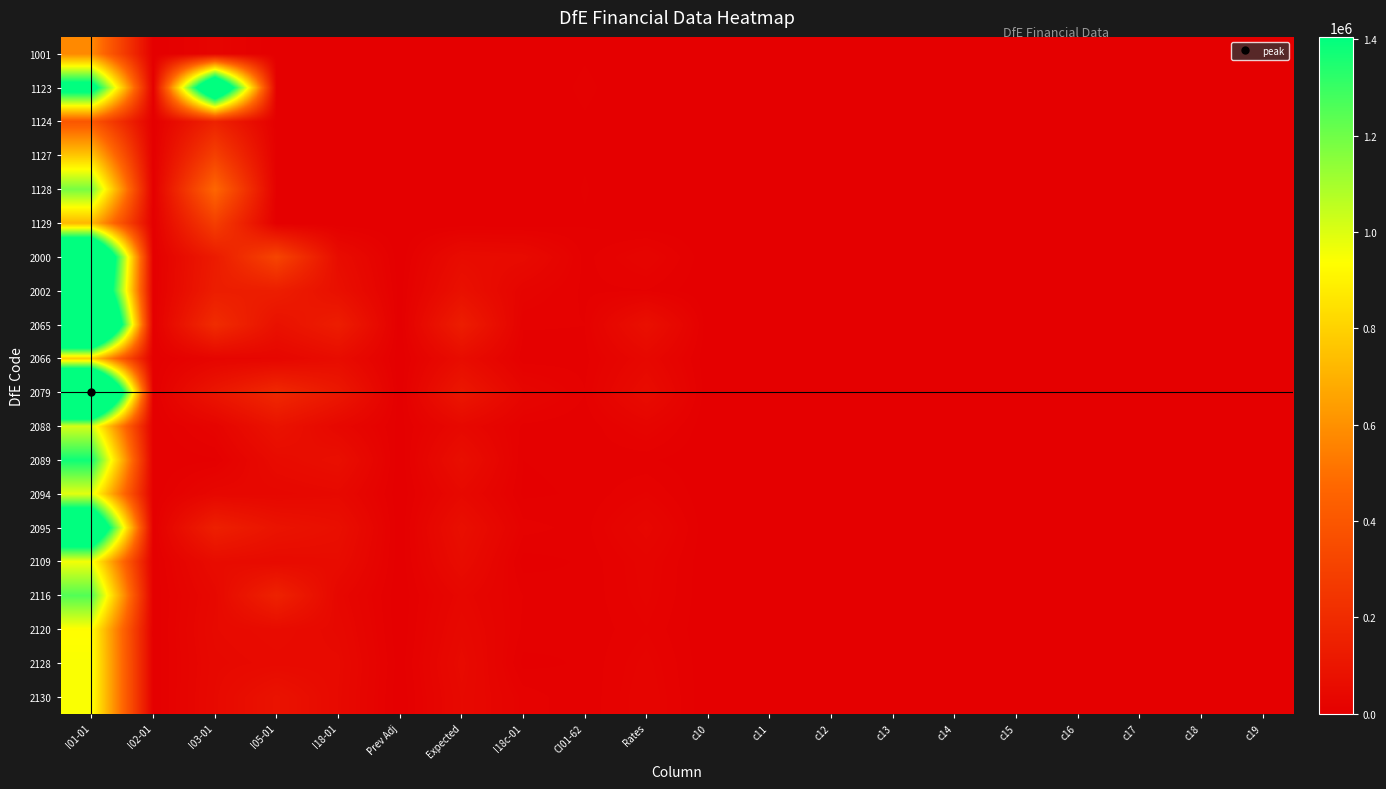

Reading left to right, what are all the values shown in this chart?

1001: I01-01=578719.5	I02-01=0.0	I03-01=22113.1	I05-01=0.0	I18-01=0.0	Prev Adj=0.0	Expected=0.0	I18c-01=0.0	CI01-62=4776.2	Rates=0.0	c10=0.0	c11=0.0	c12=0.0	c13=0.0	c14=0.0	c15=0.0	c16=0.0	c17=0.0	c18=0.0	c19=0.0
1123: I01-01=1558233.2	I02-01=0.0	I03-01=2019004.8	I05-01=0.0	I18-01=0.0	Prev Adj=0.0	Expected=0.0	I18c-01=0.0	CI01-62=6860.3	Rates=0.0	c10=0.0	c11=0.0	c12=0.0	c13=0.0	c14=0.0	c15=0.0	c16=0.0	c17=0.0	c18=0.0	c19=0.0
1124: I01-01=398766.4	I02-01=0.0	I03-01=156878.0	I05-01=1600.0	I18-01=0.0	Prev Adj=0.0	Expected=0.0	I18c-01=0.0	CI01-62=4835.3	Rates=0.0	c10=0.0	c11=0.0	c12=0.0	c13=0.0	c14=0.0	c15=0.0	c16=0.0	c17=0.0	c18=0.0	c19=0.0
1127: I01-01=765268.7	I02-01=0.0	I03-01=295564.5	I05-01=2800.0	I18-01=0.0	Prev Adj=0.0	Expected=0.0	I18c-01=0.0	CI01-62=4961.9	Rates=0.0	c10=0.0	c11=0.0	c12=0.0	c13=0.0	c14=0.0	c15=0.0	c16=0.0	c17=0.0	c18=0.0	c19=0.0
1128: I01-01=1184729.3	I02-01=0.0	I03-01=469355.7	I05-01=3600.0	I18-01=0.0	Prev Adj=0.0	Expected=0.0	I18c-01=0.0	CI01-62=5898.4	Rates=0.0	c10=0.0	c11=0.0	c12=0.0	c13=0.0	c14=0.0	c15=0.0	c16=0.0	c17=0.0	c18=0.0	c19=0.0
1129: I01-01=718071.8	I02-01=0.0	I03-01=288007.6	I05-01=400.0	I18-01=0.0	Prev Adj=0.0	Expected=0.0	I18c-01=0.0	CI01-62=5037.8	Rates=0.0	c10=0.0	c11=0.0	c12=0.0	c13=0.0	c14=0.0	c15=0.0	c16=0.0	c17=0.0	c18=0.0	c19=0.0
2000: I01-01=2303797.0	I02-01=0.0	I03-01=126424.3	I05-01=316755.0	I18-01=59273.0	Prev Adj=0.0	Expected=56336.0	I18c-01=50336.2	CI01-62=8646.2	Rates=24576.0	c10=0.0	c11=0.0	c12=0.0	c13=0.0	c14=0.0	c15=0.0	c16=0.0	c17=0.0	c18=0.0	c19=0.0
2002: I01-01=2137584.6	I02-01=0.0	I03-01=136542.6	I05-01=138730.0	I18-01=75409.0	Prev Adj=2004.0	Expected=77413.0	I18c-01=23326.7	CI01-62=9422.5	Rates=10650.0	c10=0.0	c11=0.0	c12=0.0	c13=0.0	c14=0.0	c15=0.0	c16=0.0	c17=0.0	c18=0.0	c19=0.0
2065: I01-01=2792308.0	I02-01=0.0	I03-01=203810.0	I05-01=81035.0	I18-01=135074.0	Prev Adj=0.0	Expected=135074.0	I18c-01=11787.7	CI01-62=11053.8	Rates=75264.0	c10=0.0	c11=0.0	c12=0.0	c13=0.0	c14=0.0	c15=0.0	c16=0.0	c17=0.0	c18=0.0	c19=0.0
2066: I01-01=789316.7	I02-01=0.0	I03-01=26703.2	I05-01=30918.8	I18-01=58396.0	Prev Adj=0.0	Expected=58396.0	I18c-01=7170.4	CI01-62=8657.5	Rates=38144.0	c10=0.0	c11=0.0	c12=0.0	c13=0.0	c14=0.0	c15=0.0	c16=0.0	c17=0.0	c18=0.0	c19=0.0
2079: I01-01=2899890.8	I02-01=0.0	I03-01=101995.8	I05-01=189845.0	I18-01=111828.0	Prev Adj=0.0	Expected=108357.0	I18c-01=30848.3	CI01-62=11177.5	Rates=57856.0	c10=0.0	c11=0.0	c12=0.0	c13=0.0	c14=0.0	c15=0.0	c16=0.0	c17=0.0	c18=0.0	c19=0.0
2088: I01-01=1012288.1	I02-01=0.0	I03-01=22187.3	I05-01=87995.0	I18-01=37133.0	Prev Adj=2672.0	Expected=39805.0	I18c-01=9289.9	CI01-62=6306.2	Rates=24116.0	c10=0.0	c11=0.0	c12=0.0	c13=0.0	c14=0.0	c15=0.0	c16=0.0	c17=0.0	c18=0.0	c19=0.0
2089: I01-01=1378228.0	I02-01=0.0	I03-01=4608.4	I05-01=53770.0	I18-01=70632.0	Prev Adj=0.0	Expected=68763.0	I18c-01=5496.3	CI01-62=7341.2	Rates=6656.0	c10=0.0	c11=0.0	c12=0.0	c13=0.0	c14=0.0	c15=0.0	c16=0.0	c17=0.0	c18=0.0	c19=0.0
2094: I01-01=988117.7	I02-01=0.0	I03-01=35661.9	I05-01=35550.0	I18-01=43278.0	Prev Adj=0.0	Expected=43278.0	I18c-01=4131.0	CI01-62=6452.5	Rates=17216.0	c10=0.0	c11=0.0	c12=0.0	c13=0.0	c14=0.0	c15=0.0	c16=0.0	c17=0.0	c18=0.0	c19=0.0
2095: I01-01=1984426.0	I02-01=0.0	I03-01=147647.2	I05-01=91305.0	I18-01=70812.0	Prev Adj=0.0	Expected=70812.0	I18c-01=13413.8	CI01-62=8626.0	Rates=34048.0	c10=0.0	c11=0.0	c12=0.0	c13=0.0	c14=0.0	c15=0.0	c16=0.0	c17=0.0	c18=0.0	c19=0.0
2109: I01-01=957694.6	I02-01=0.0	I03-01=58021.0	I05-01=51175.0	I18-01=56921.0	Prev Adj=374.0	Expected=57295.0	I18c-01=2703.1	CI01-62=6340.0	Rates=22330.0	c10=0.0	c11=0.0	c12=0.0	c13=0.0	c14=0.0	c15=0.0	c16=0.0	c17=0.0	c18=0.0	c19=0.0
2116: I01-01=1253690.4	I02-01=0.0	I03-01=41657.6	I05-01=158340.0	I18-01=35663.0	Prev Adj=0.0	Expected=34595.0	I18c-01=10798.8	CI01-62=6376.4	Rates=20709.0	c10=0.0	c11=0.0	c12=0.0	c13=0.0	c14=0.0	c15=0.0	c16=0.0	c17=0.0	c18=0.0	c19=0.0
2120: I01-01=932391.1	I02-01=0.0	I03-01=46103.9	I05-01=56745.0	I18-01=42496.0	Prev Adj=0.0	Expected=42496.0	I18c-01=9685.8	CI01-62=6103.8	Rates=16093.0	c10=0.0	c11=0.0	c12=0.0	c13=0.0	c14=0.0	c15=0.0	c16=0.0	c17=0.0	c18=0.0	c19=0.0
2128: I01-01=945828.4	I02-01=0.0	I03-01=42120.2	I05-01=49470.0	I18-01=48206.0	Prev Adj=1604.0	Expected=49810.0	I18c-01=3479.9	CI01-62=6317.5	Rates=21457.0	c10=0.0	c11=0.0	c12=0.0	c13=0.0	c14=0.0	c15=0.0	c16=0.0	c17=0.0	c18=0.0	c19=0.0
2130: I01-01=945276.0	I02-01=0.0	I03-01=44531.8	I05-01=87635.0	I18-01=46182.0	Prev Adj=0.0	Expected=44618.0	I18c-01=14525.8	CI01-62=5991.2	Rates=24576.0	c10=0.0	c11=0.0	c12=0.0	c13=0.0	c14=0.0	c15=0.0	c16=0.0	c17=0.0	c18=0.0	c19=0.0